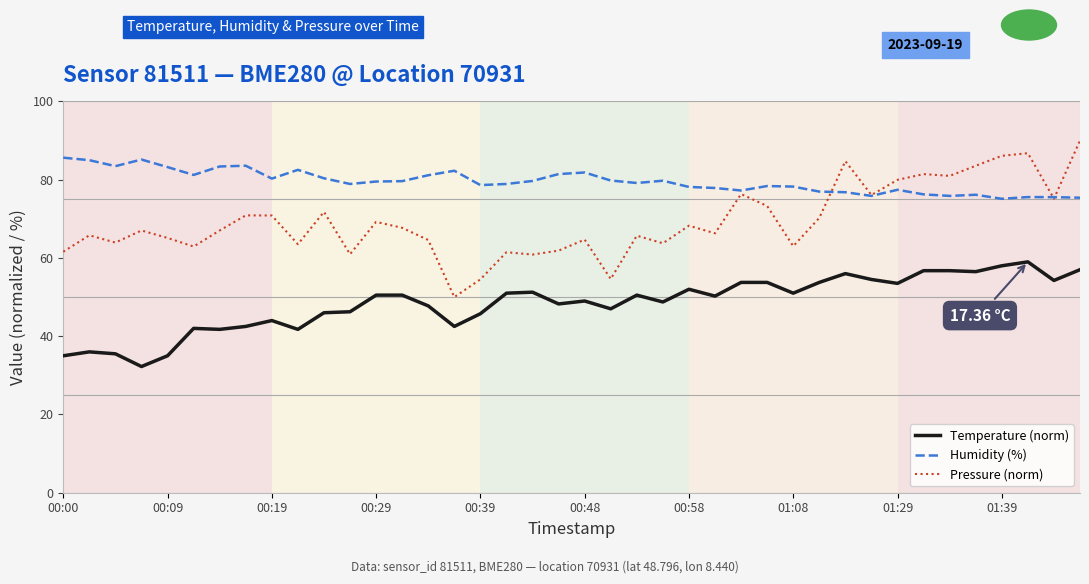

Which series has the widest spread of values?

Pressure (norm)